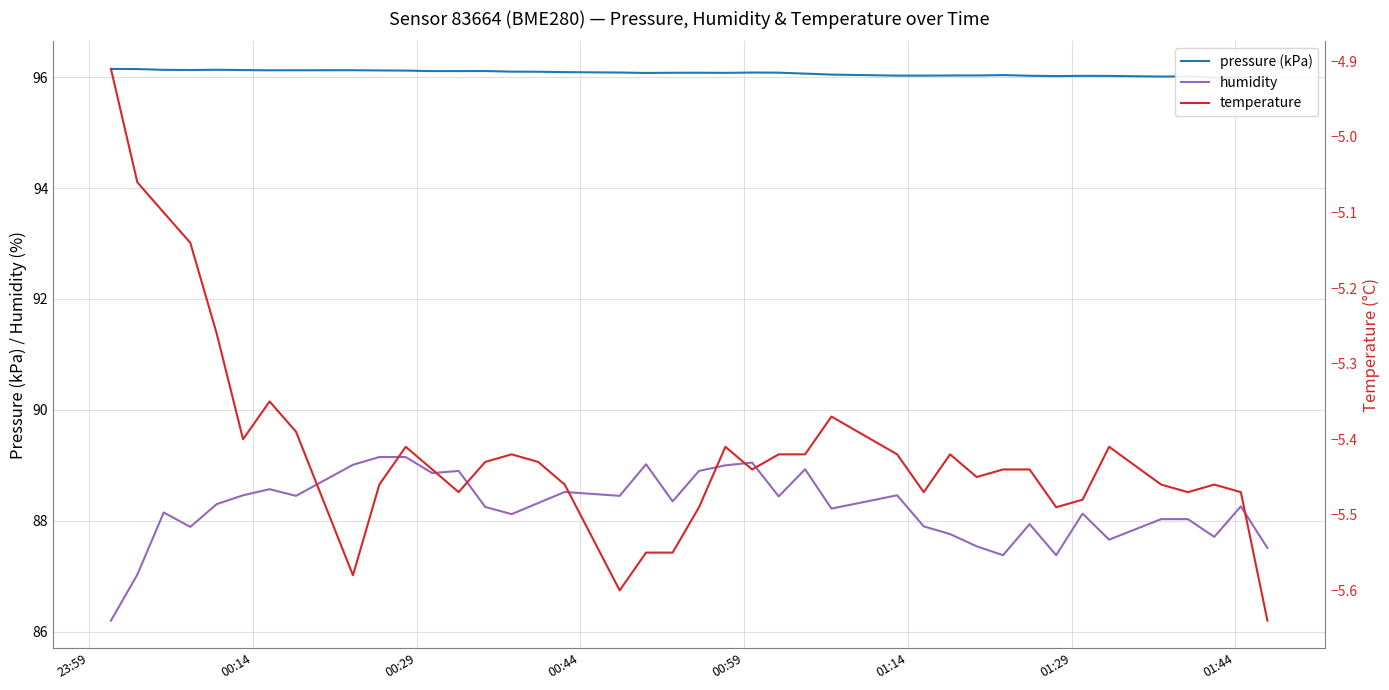

What is the lowest value of the humidity series?

86.2